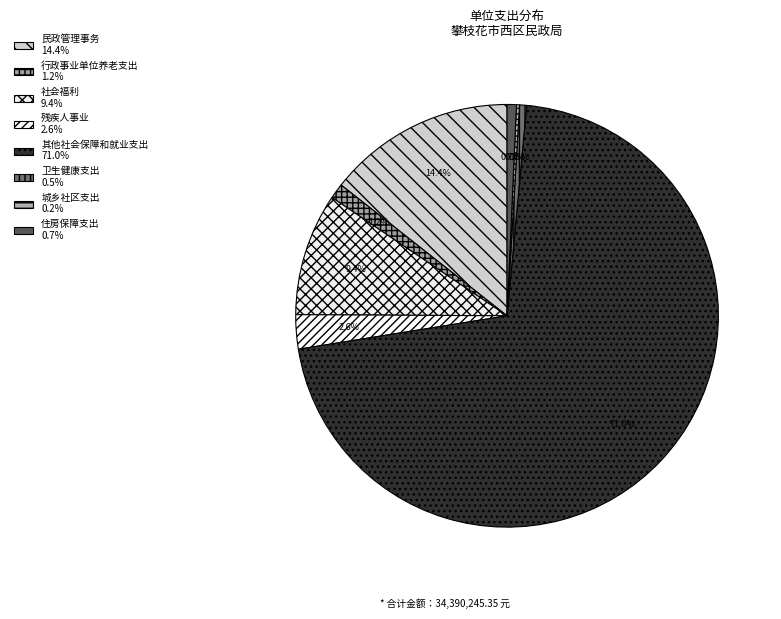

Combined, what portion of the pie is 卫生健康支出 and 其他社会保障和就业支出?

71.5%